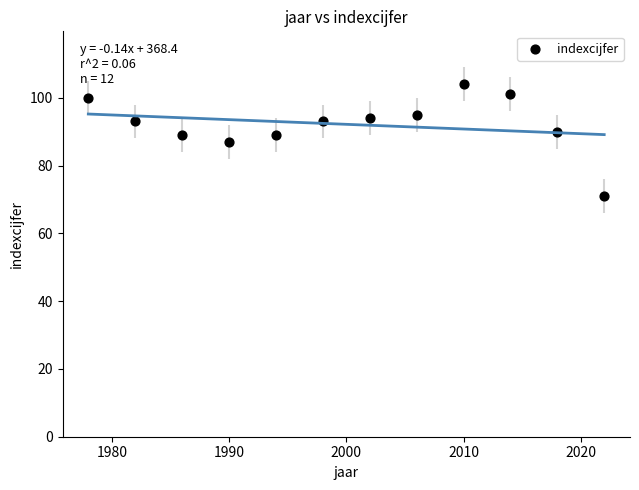

What is the range of X values (max minus min)?

44